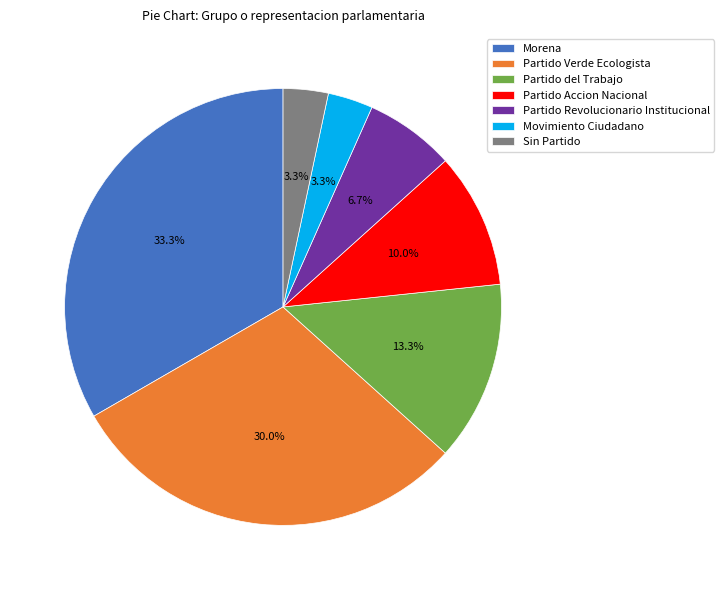

To the nearest percent, what portion does Morena represent?

33%